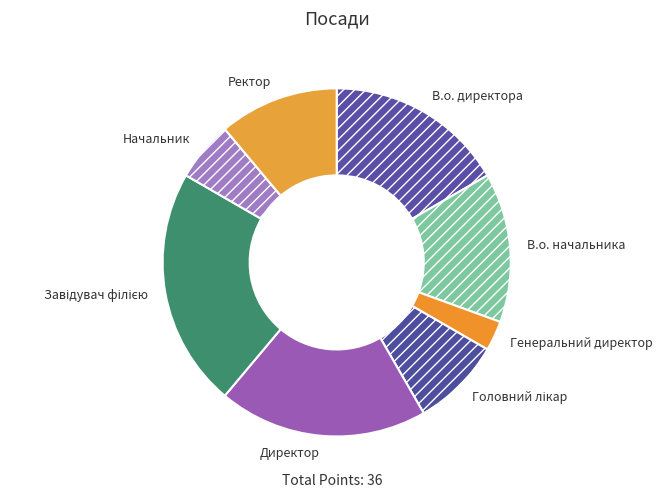

Do В.о. директора and Ректор together represent more than half of the pie?

No